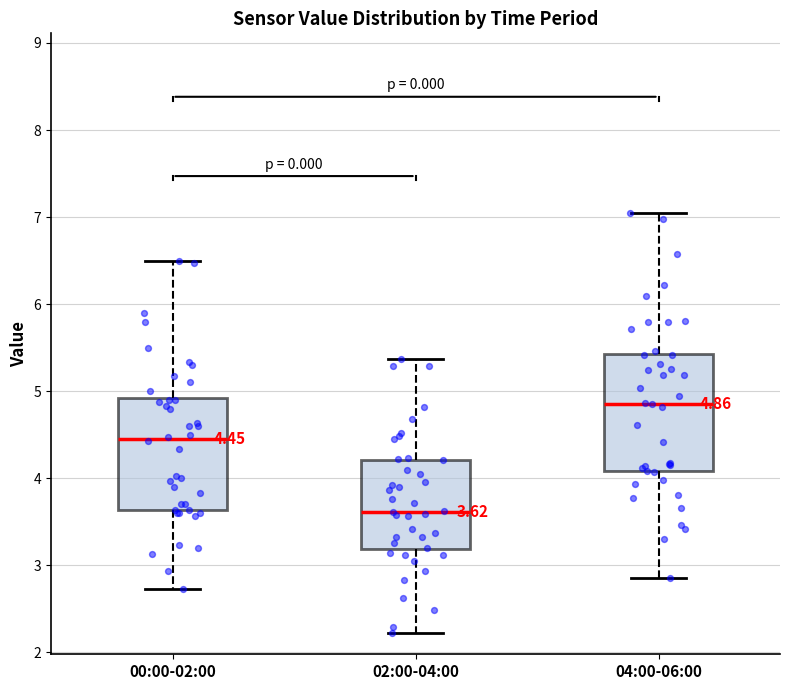

Which box has the highest median line?

04:00-06:00